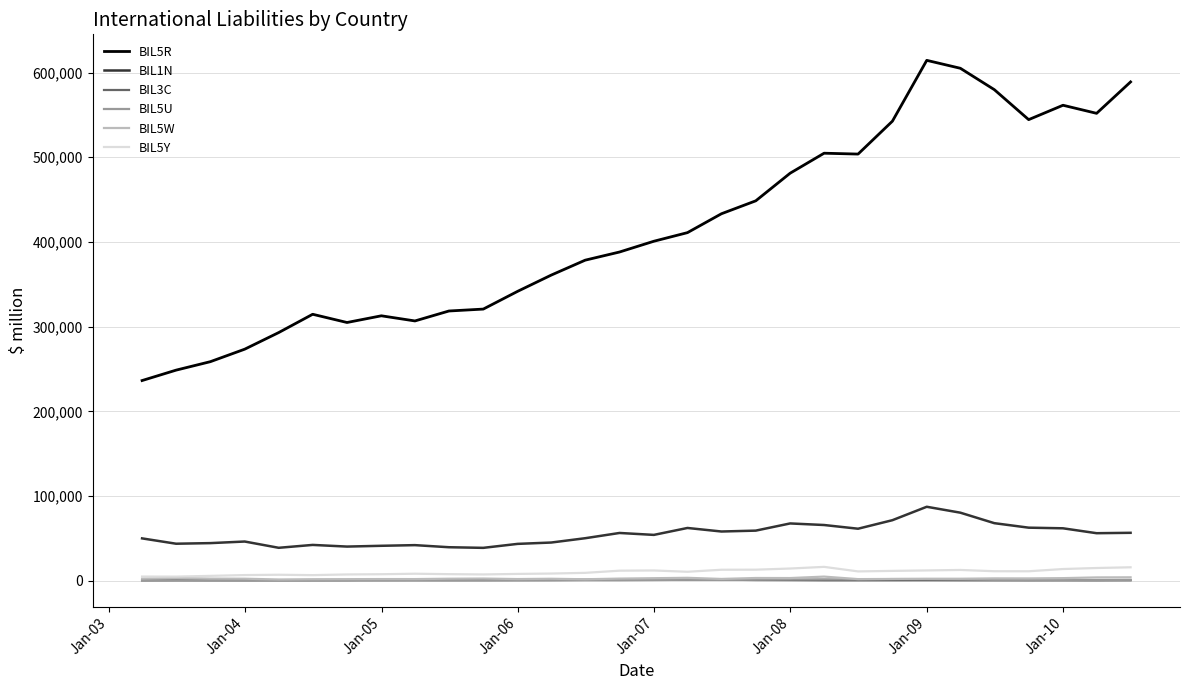

True or false: BIL5U has more than 2 points higher than both neighbors.

True